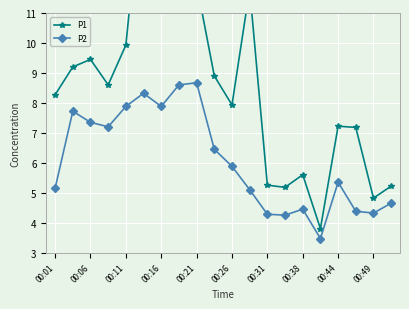

True or false: P2 has a value of 13.0 at 00:11.

False